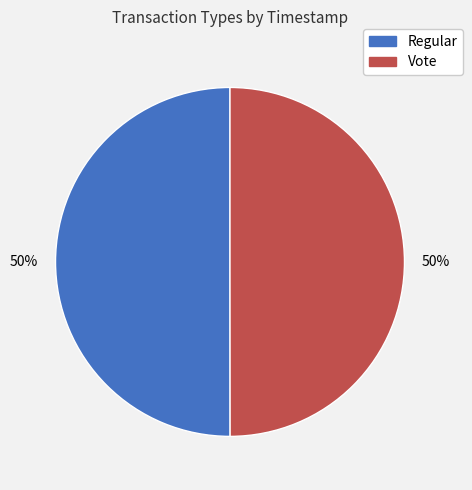

True or false: Regular accounts for 56% of the total.

False